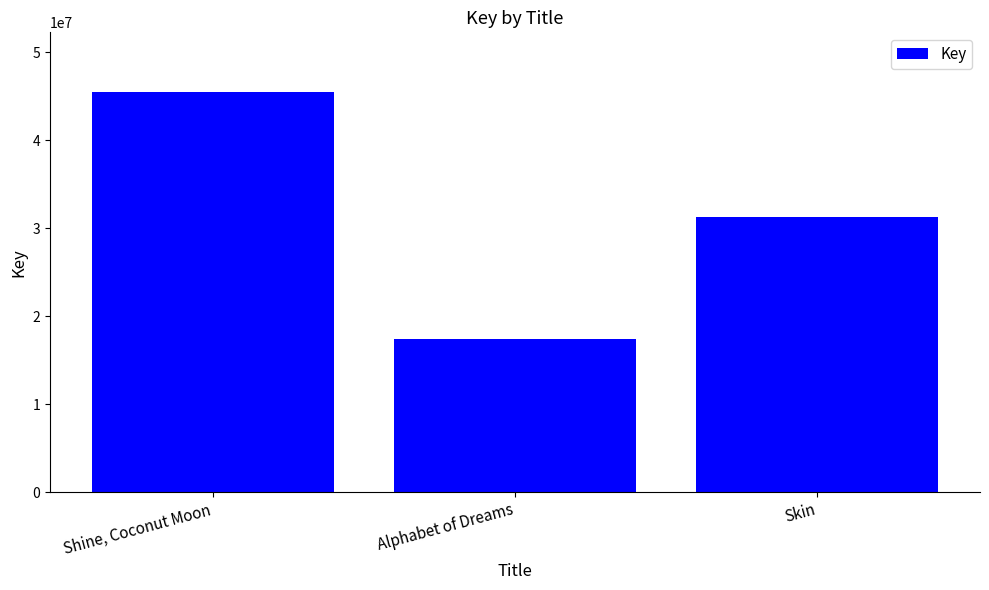

The value at Shine, Coconut Moon is 45454936. True or false?

True